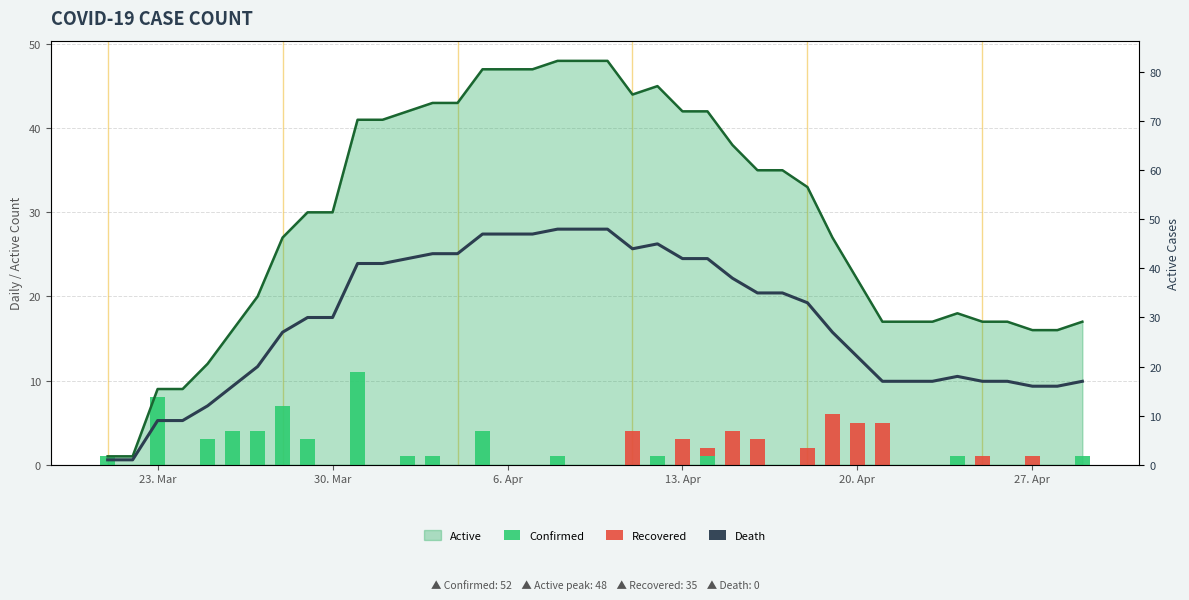

The Confirmed series shows 0 at 18. True or false?

False